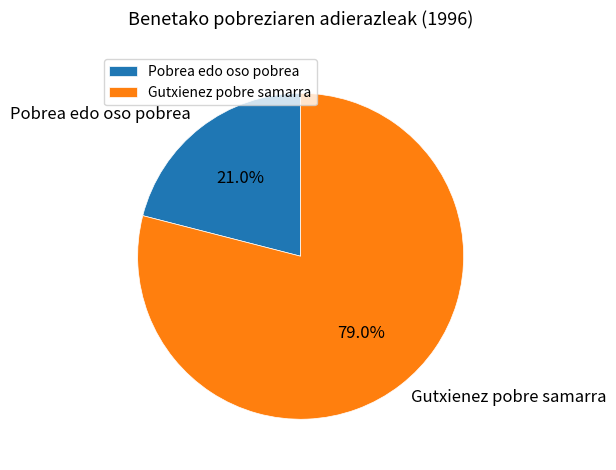

Approximately how many times larger is the value at Gutxienez pobre samarra compared to Pobrea edo oso pobrea?

3.8